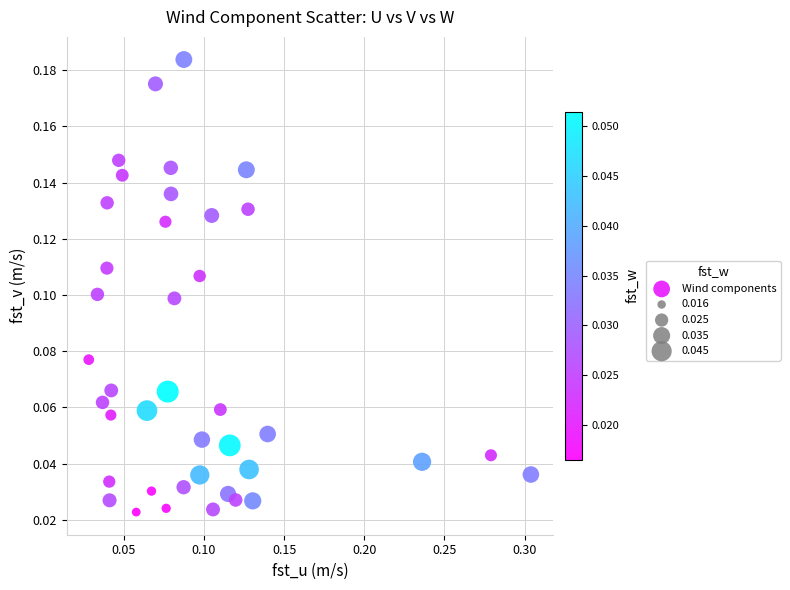

What is the range of X values (max minus min)?

0.3